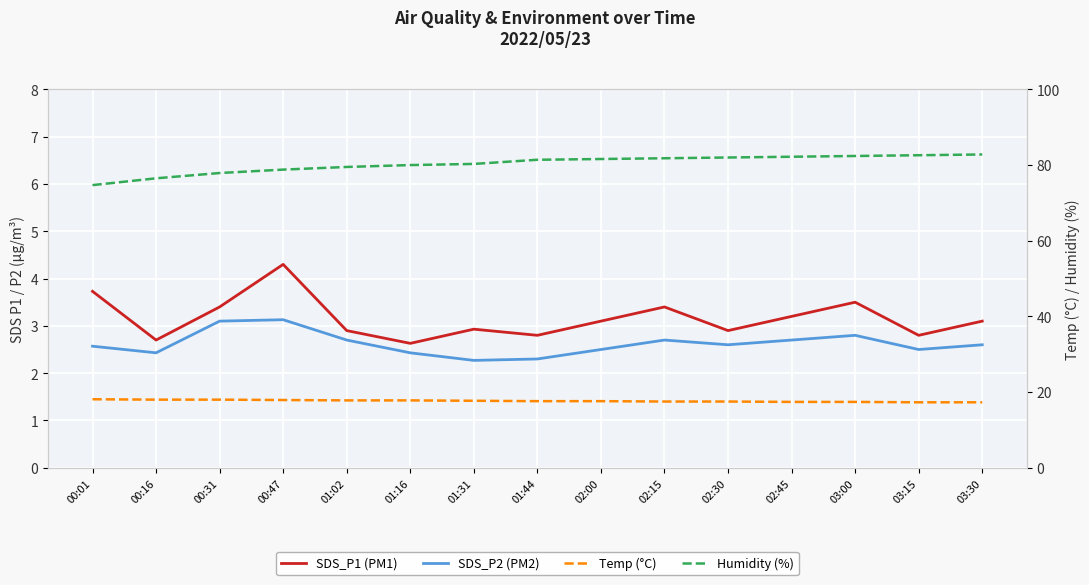

Reading right to left, what are all the values shown in this chart?

SDS_P1 (PM1): 03:30=3.1	03:15=2.8	03:00=3.5	02:45=3.2	02:30=2.9	02:15=3.4	02:00=3.1	01:44=2.8	01:31=2.9	01:16=2.6	01:02=2.9	00:47=4.3	00:31=3.4	00:16=2.7	00:01=3.7
SDS_P2 (PM2): 03:30=2.6	03:15=2.5	03:00=2.8	02:45=2.7	02:30=2.6	02:15=2.7	02:00=2.5	01:44=2.3	01:31=2.3	01:16=2.4	01:02=2.7	00:47=3.1	00:31=3.1	00:16=2.4	00:01=2.6
Temp (°C): 03:30=17.3	03:15=17.3	03:00=17.4	02:45=17.4	02:30=17.5	02:15=17.5	02:00=17.6	01:44=17.6	01:31=17.7	01:16=17.8	01:02=17.8	00:47=17.9	00:31=18.0	00:16=18.0	00:01=18.1
Humidity (%): 03:30=82.8	03:15=82.6	03:00=82.4	02:45=82.2	02:30=82.0	02:15=81.8	02:00=81.6	01:44=81.4	01:31=80.3	01:16=80.0	01:02=79.5	00:47=78.8	00:31=77.9	00:16=76.5	00:01=74.7